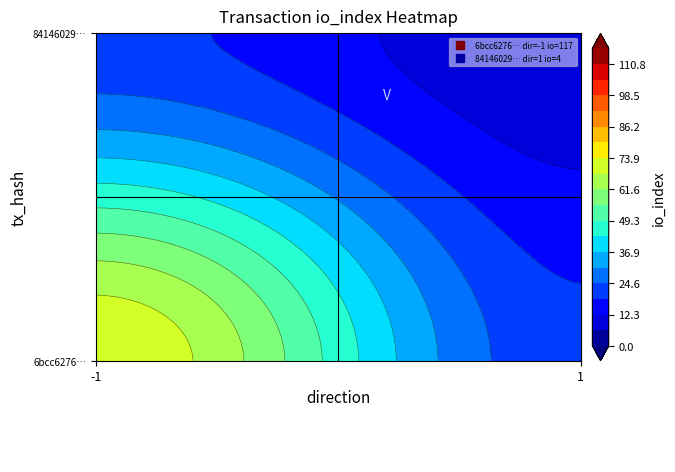

What is the sum of all 6bcc6276d0a977f2be2738ed000116e4838720a values?

116